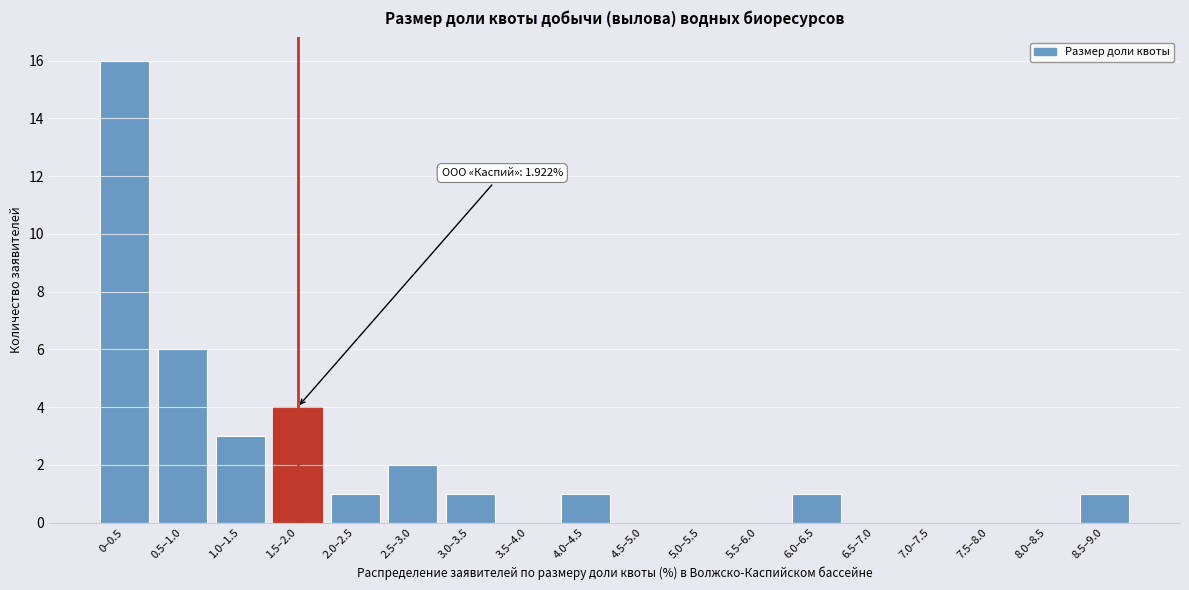

Reading right to left, extract all data points from this chart.

8.5–9.0=1	8.0–8.5=0	7.5–8.0=0	7.0–7.5=0	6.5–7.0=0	6.0–6.5=1	5.5–6.0=0	5.0–5.5=0	4.5–5.0=0	4.0–4.5=1	3.5–4.0=0	3.0–3.5=1	2.5–3.0=2	2.0–2.5=1	1.5–2.0=4	1.0–1.5=3	0.5–1.0=6	0–0.5=16